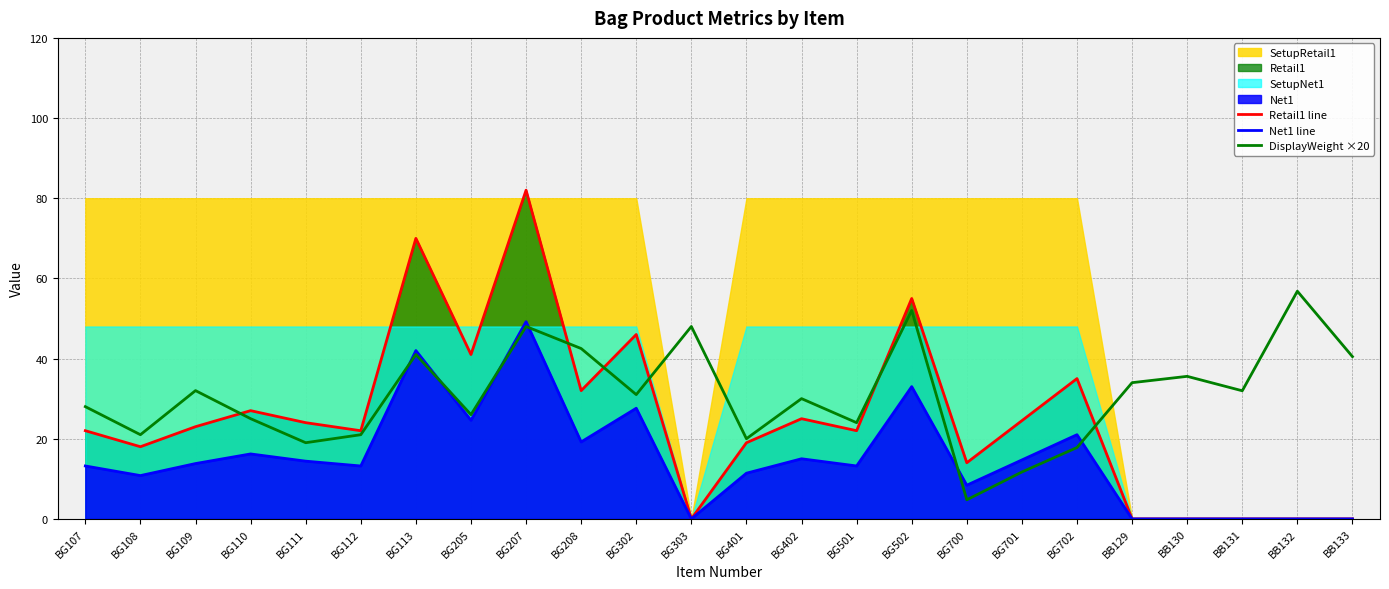

What is the difference between the maximum and minimum values in the Net1 line series?

49.2